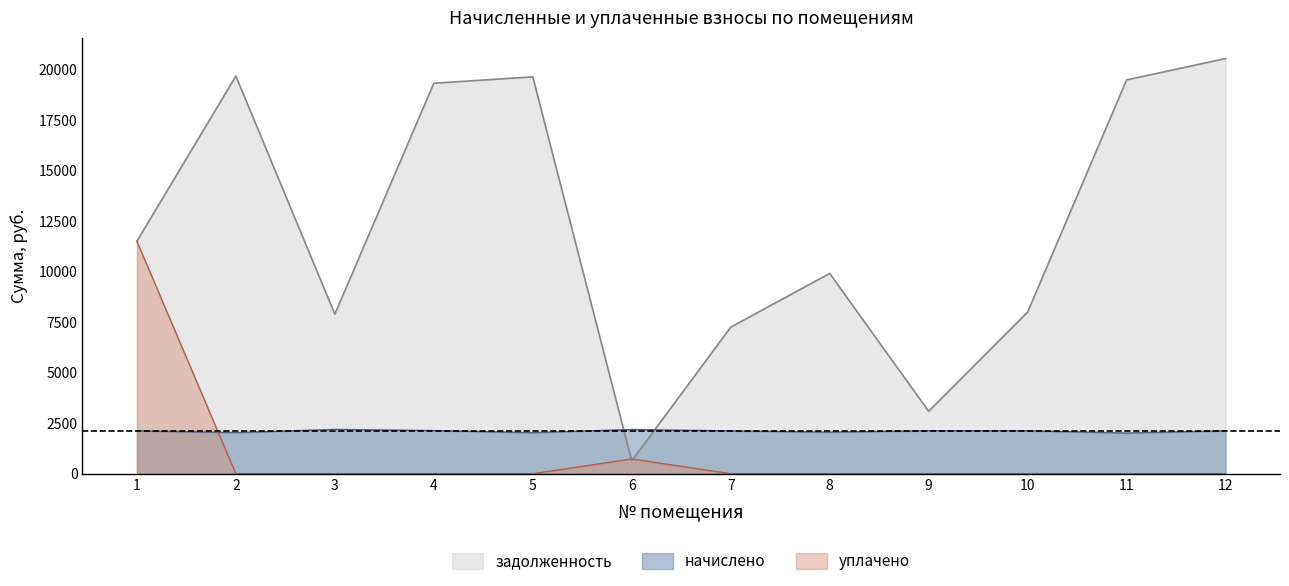

At which category does начислено reach its first local valley?

2